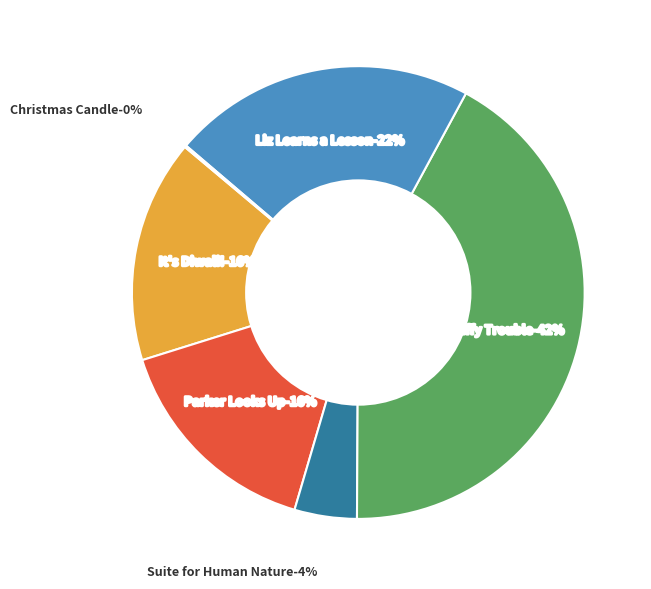

Count the number of slices in the pie.

6